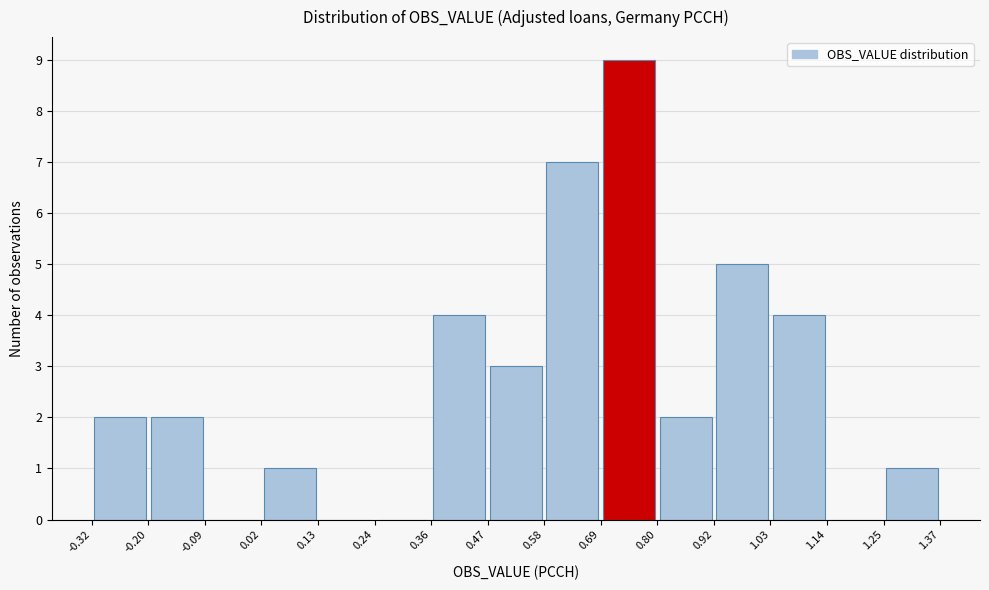

Reading left to right, list every bar in this chart as the range it spans on the x-axis followed by its height. The values are not printed on the chart, so give them approximately, as read against the axis.

-0.32 to -0.20: 2
-0.20 to -0.09: 2
-0.09 to 0.02: 0
0.02 to 0.13: 1
0.13 to 0.24: 0
0.24 to 0.36: 0
0.36 to 0.47: 4
0.47 to 0.58: 3
0.58 to 0.69: 7
0.69 to 0.80: 9
0.80 to 0.92: 2
0.92 to 1.03: 5
1.03 to 1.14: 4
1.14 to 1.25: 0
1.25 to 1.37: 1